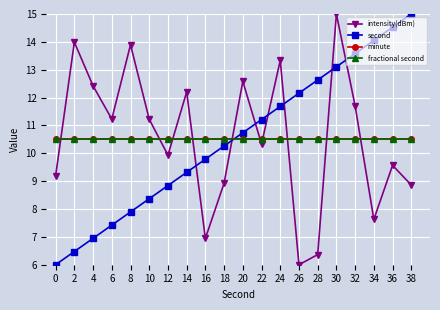

Which series changed the most between 16 and 24?

intensity(dBm)